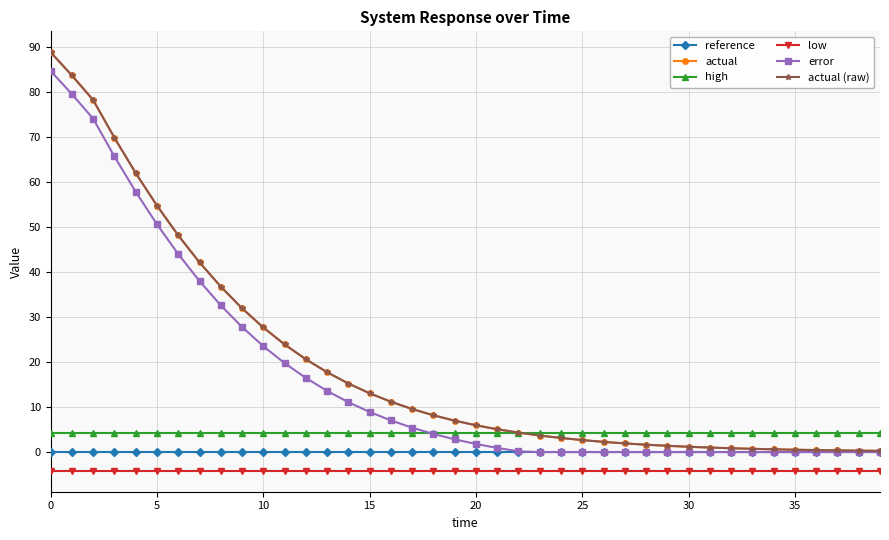

Is this an area chart (filled region under the line)?

No